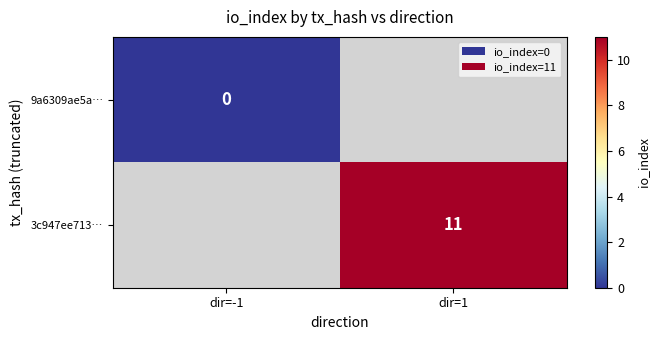

Is it true that 3c947ee713… equals 5 at dir=1?

False